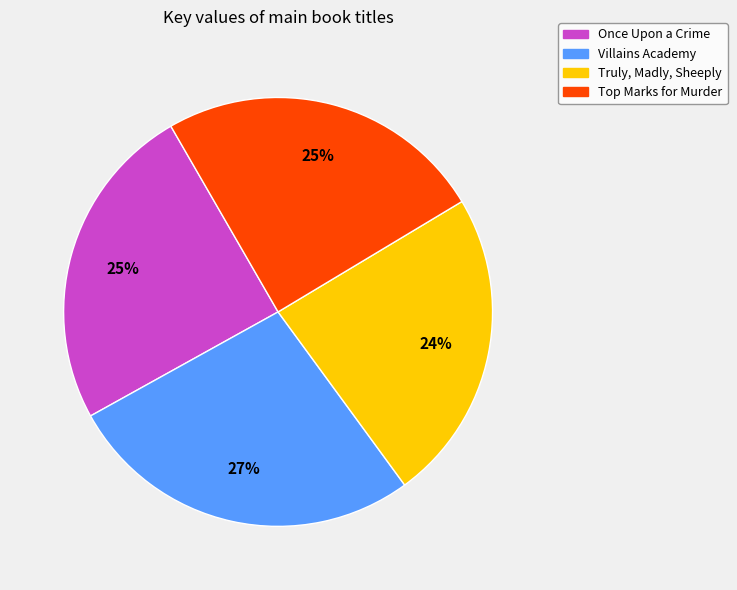

What is the ratio of the value at Once Upon a Crime to the value at Villains Academy?

0.9